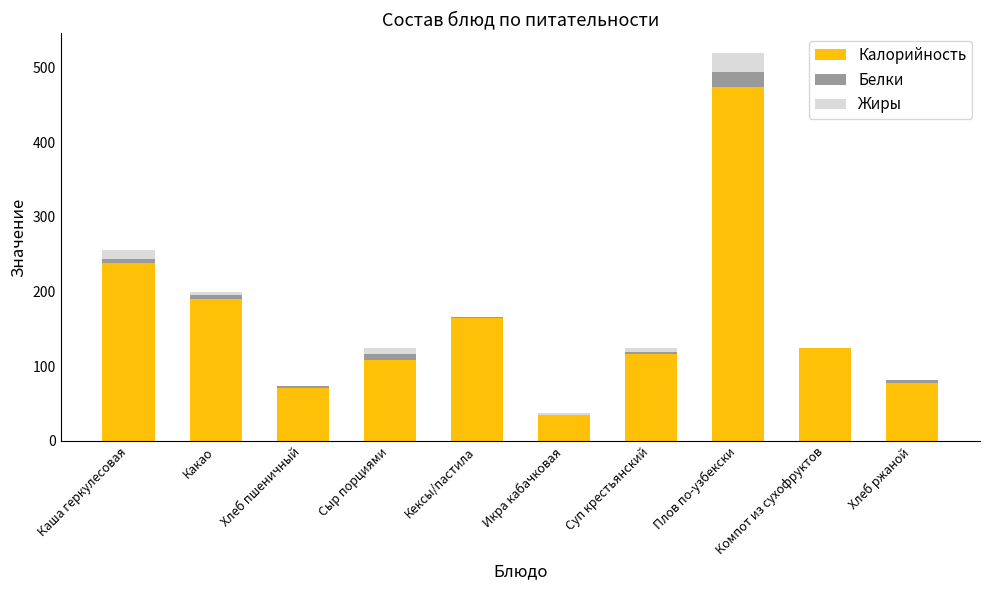

How many distinct data groups are displayed?

3